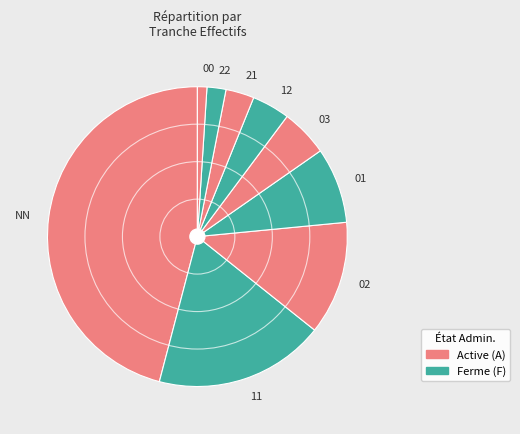

Rank the categories by value from highest to lowest.

NN, 11, 02, 01, 03, 12, 21, 22, 00